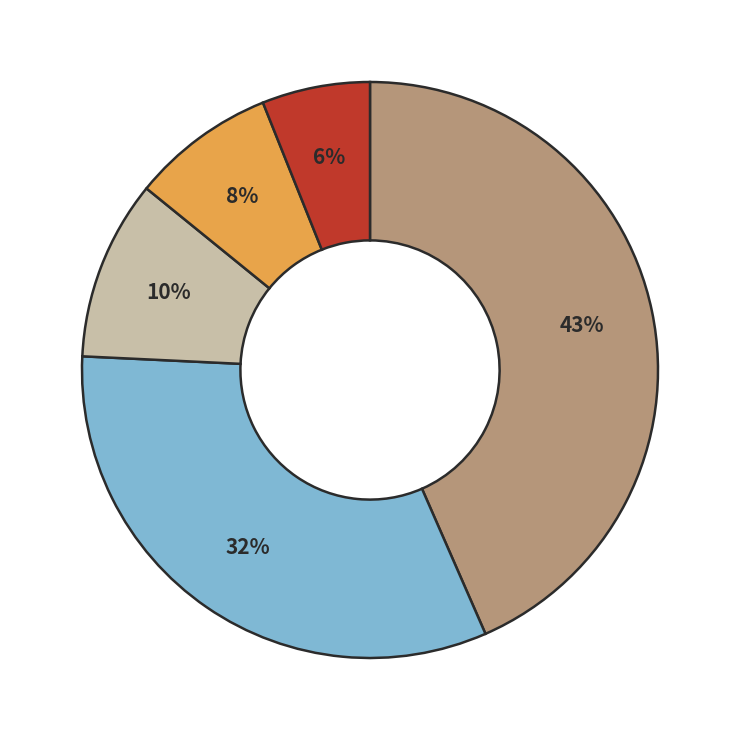

To the nearest percent, what is the difference between the largest and smallest slice percentages?

37%